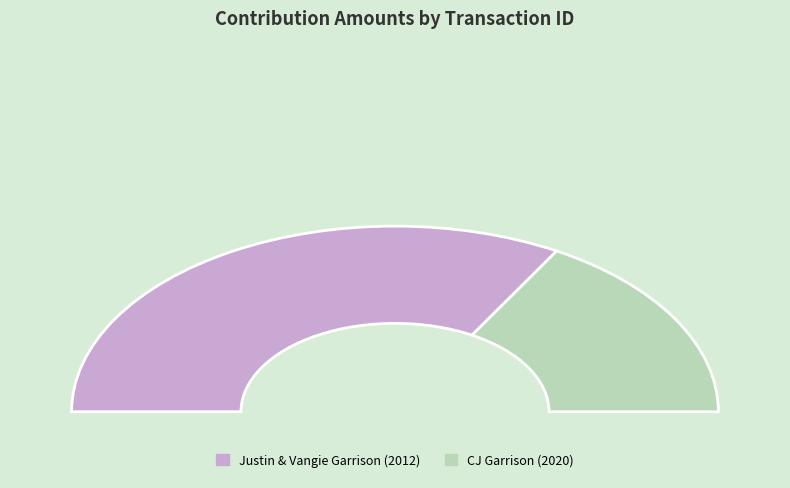

How many slices are in this pie chart?

2